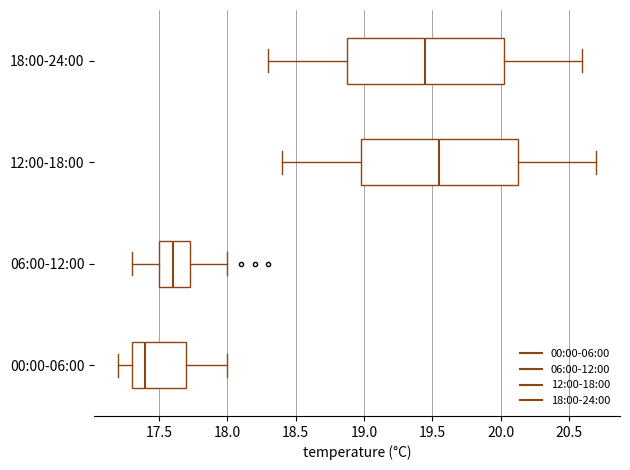

Which box's median line is the furthest to the right?

12:00-18:00